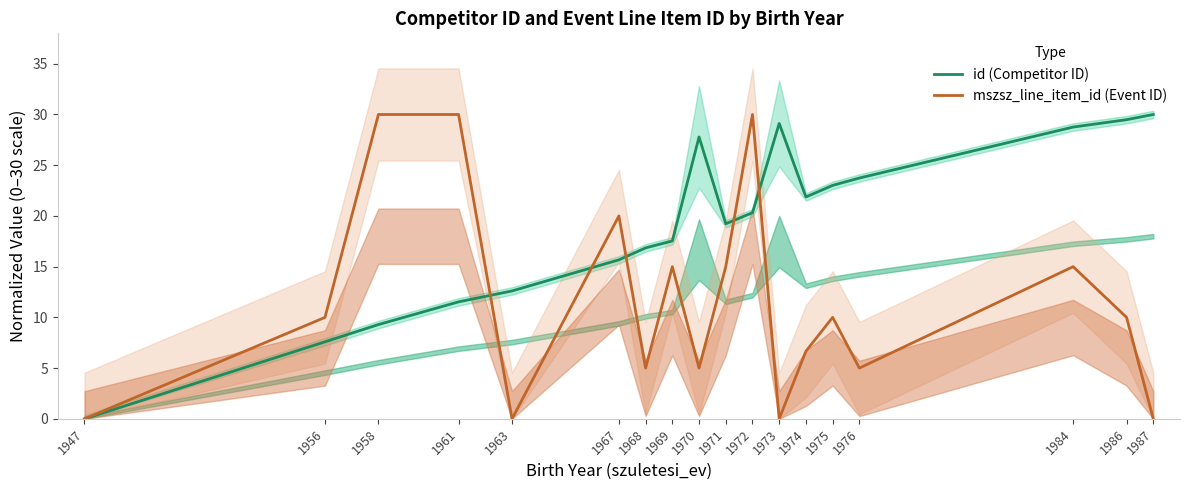

Reading left to right, extract all data points from this chart.

id (Competitor ID): 1947=0.0	1956=7.6	1958=9.3	1961=11.5	1963=12.6	1967=15.7	1968=16.8	1969=17.5	1970=27.8	1971=19.2	1972=20.3	1973=29.1	1974=21.9	1975=23.0	1976=23.7	1984=28.8	1986=29.5	1987=30.0
mszsz_line_item_id (Event ID): 1947=0.0	1956=10.0	1958=30.0	1961=30.0	1963=0.0	1967=20.0	1968=5.0	1969=15.0	1970=5.0	1971=15.0	1972=30.0	1973=0.0	1974=6.7	1975=10.0	1976=5.0	1984=15.0	1986=10.0	1987=0.0